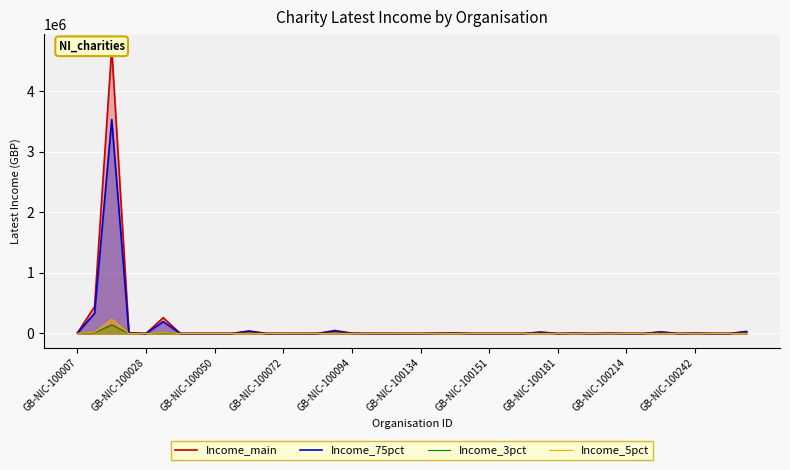

List the series in order of their peak value, highest first.

Income_main, Income_75pct, Income_5pct, Income_3pct